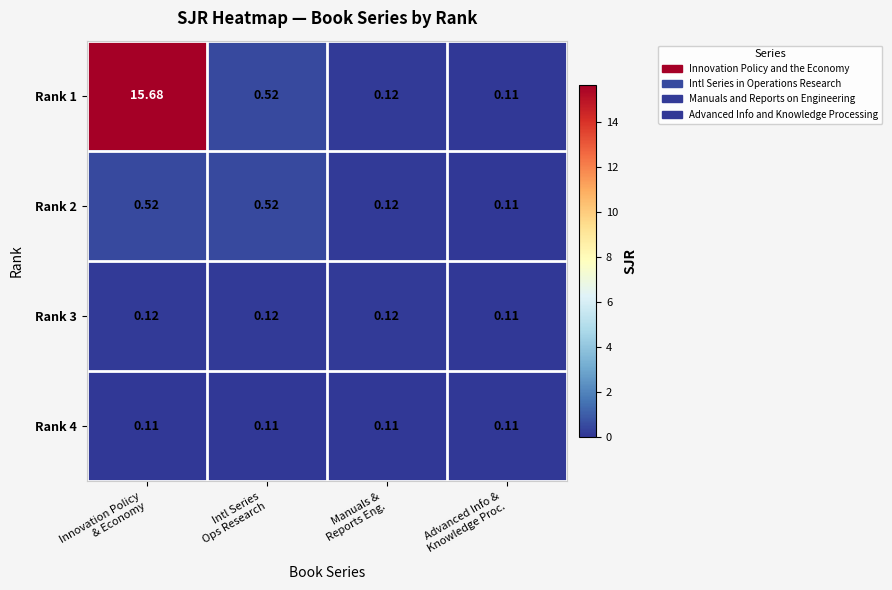

At how many categories does at least one series exceed 5?

1